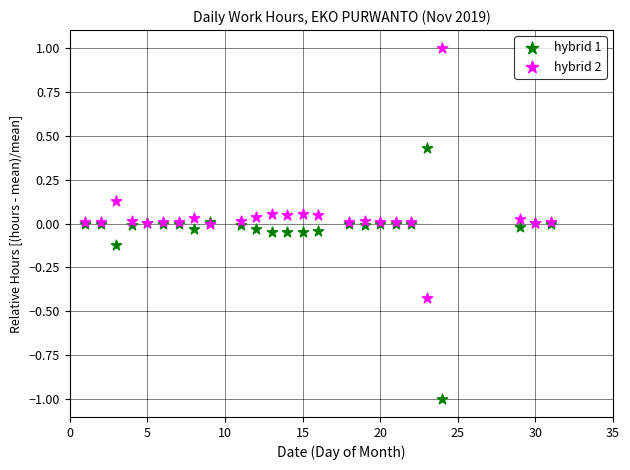

What is the X range (max minus min) for the scatter plot?

30.0